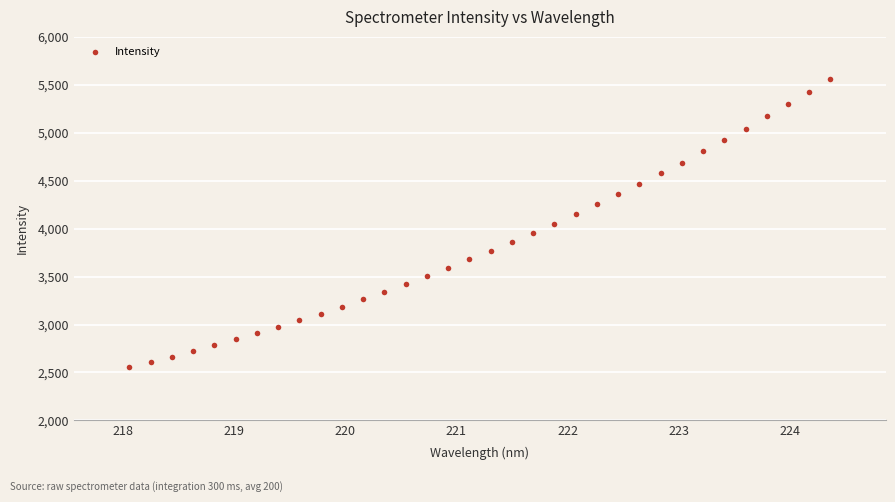

What is the range of Y values (max minus min)?

3005.7